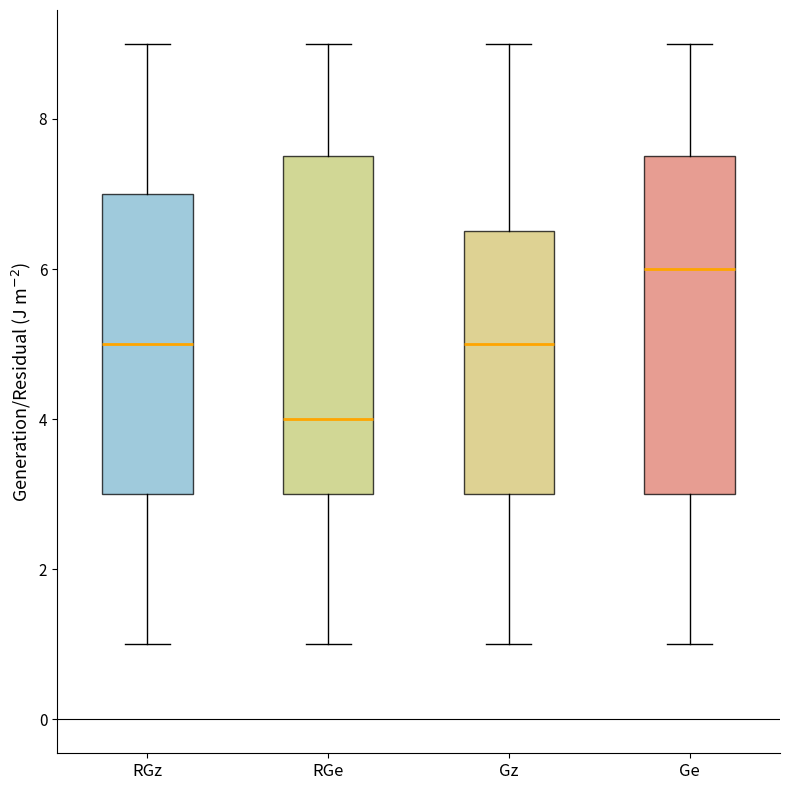

Where does the median line of the box for RGz sit on the y-axis? The values are not printed on the chart, so give them approximately, as read against the axis.

5.0